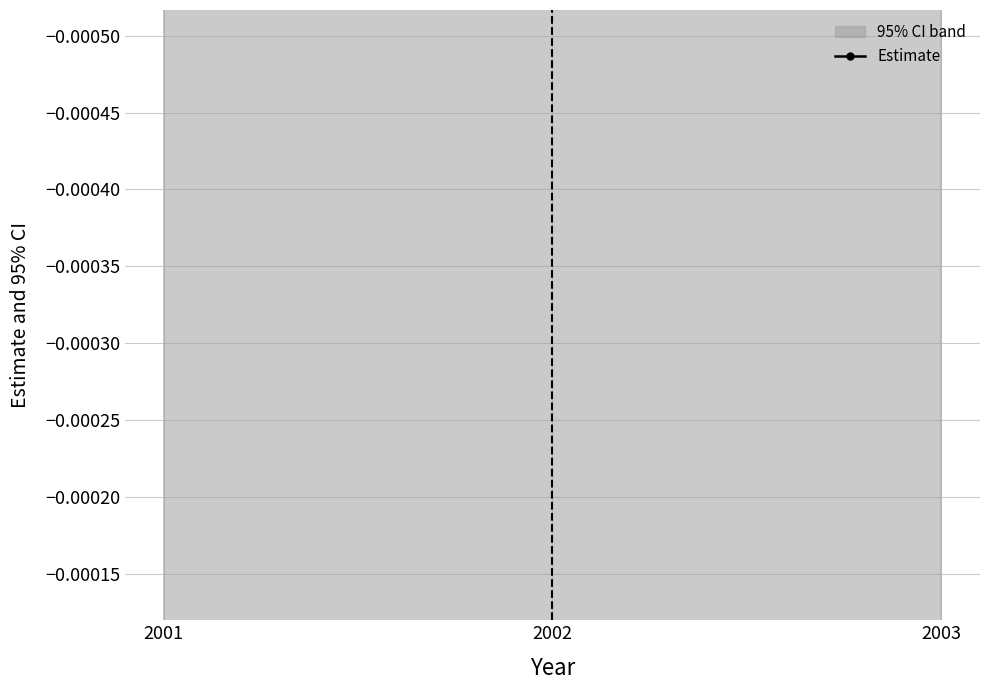

The value at 2003 is 0.0. True or false?

False